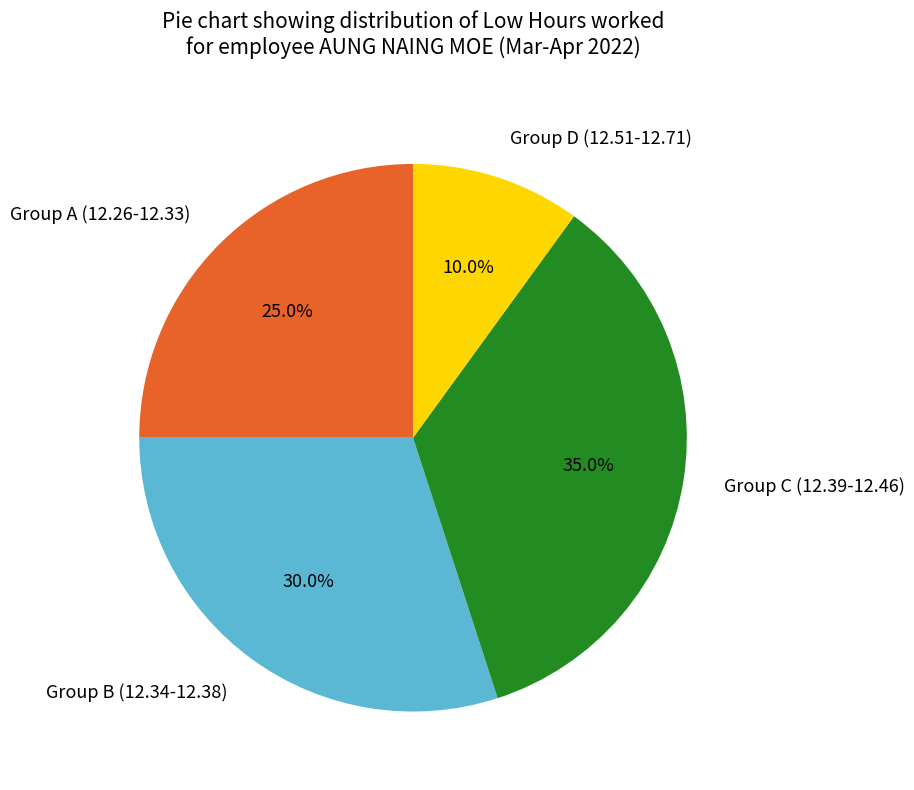

Is Group B (12.34-12.38) the majority of the pie?

No